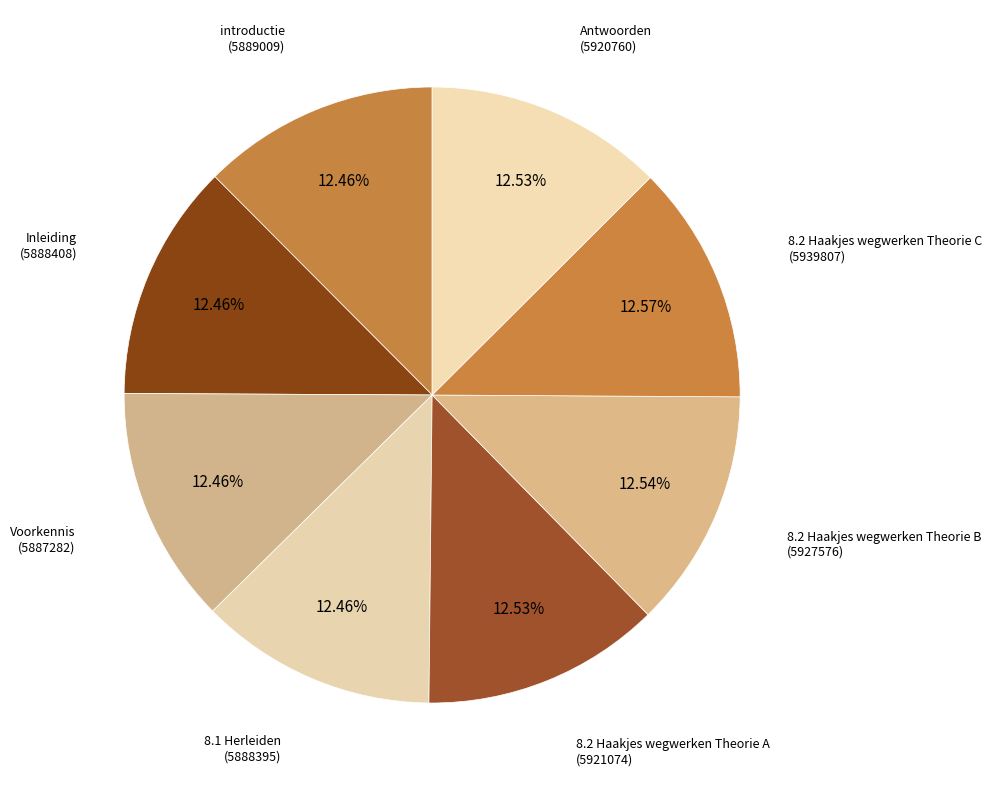

What is the smallest slice in the pie chart?

Voorkennis